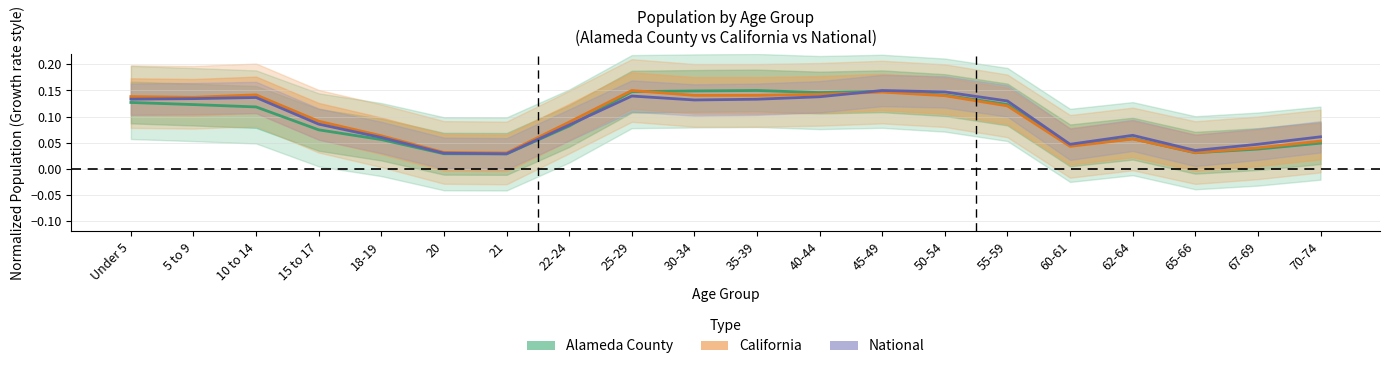

Between which two adjacent categories do Alameda County and California first intersect?

25-29 and 30-34